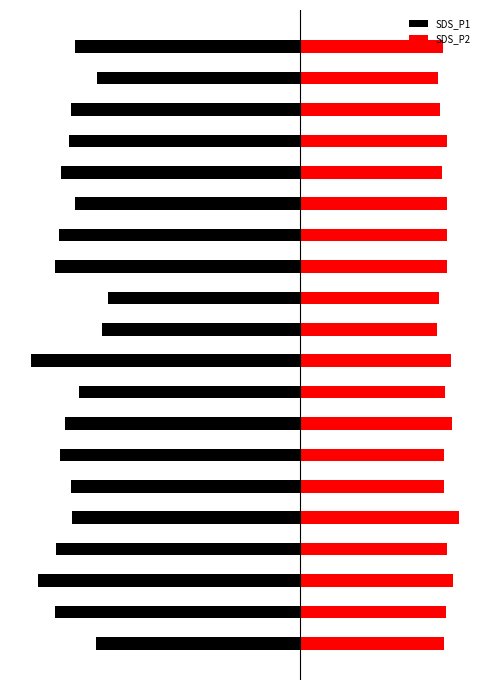

Reading left to right, extract all data points from this chart.

SDS_P1: -18.2	-21.8	-23.3	-21.8	-20.2	-20.4	-21.4	-20.9	-19.6	-23.9	-17.6	-17.1	-21.8	-21.5	-20.0	-21.3	-20.6	-20.4	-18.1	-20.0
SDS_P2: 12.8	12.9	13.6	13.0	14.1	12.8	12.8	13.5	12.9	13.4	12.1	12.3	13.0	13.1	13.0	12.6	13.1	12.4	12.3	12.7